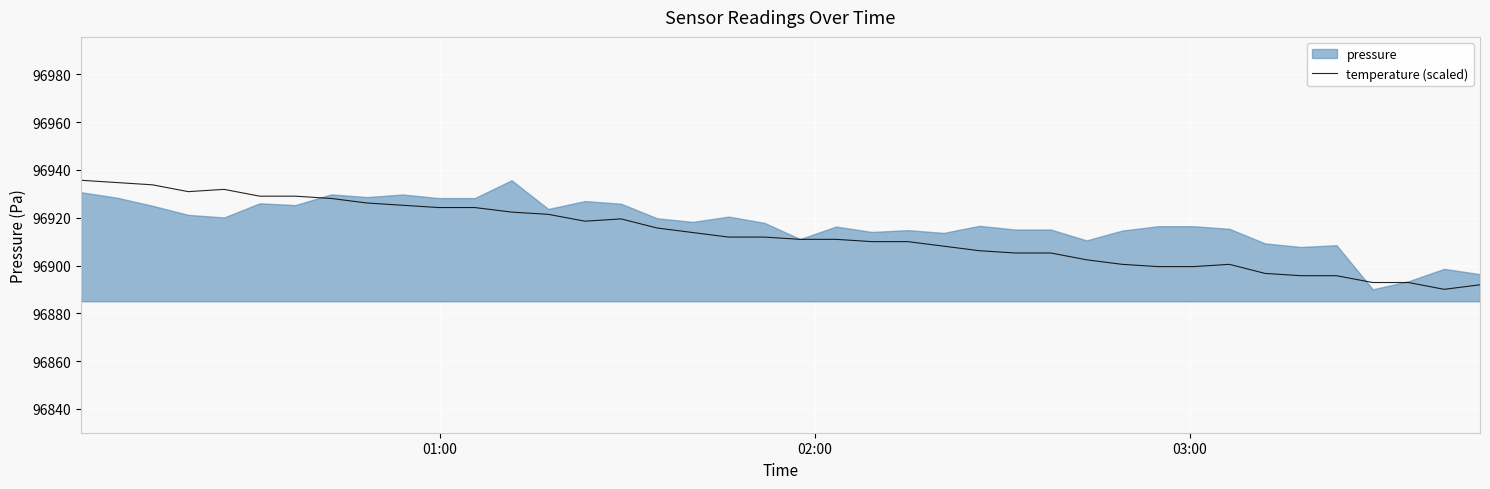

What is the maximum value for temperature (scaled)?

96935.7